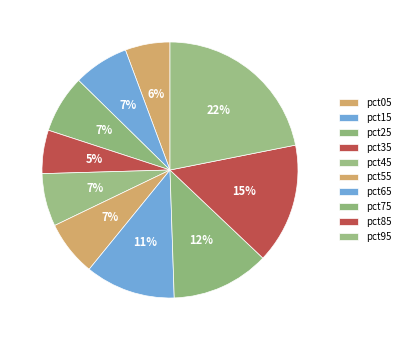

Does pct95 represent more than half of the total?

No